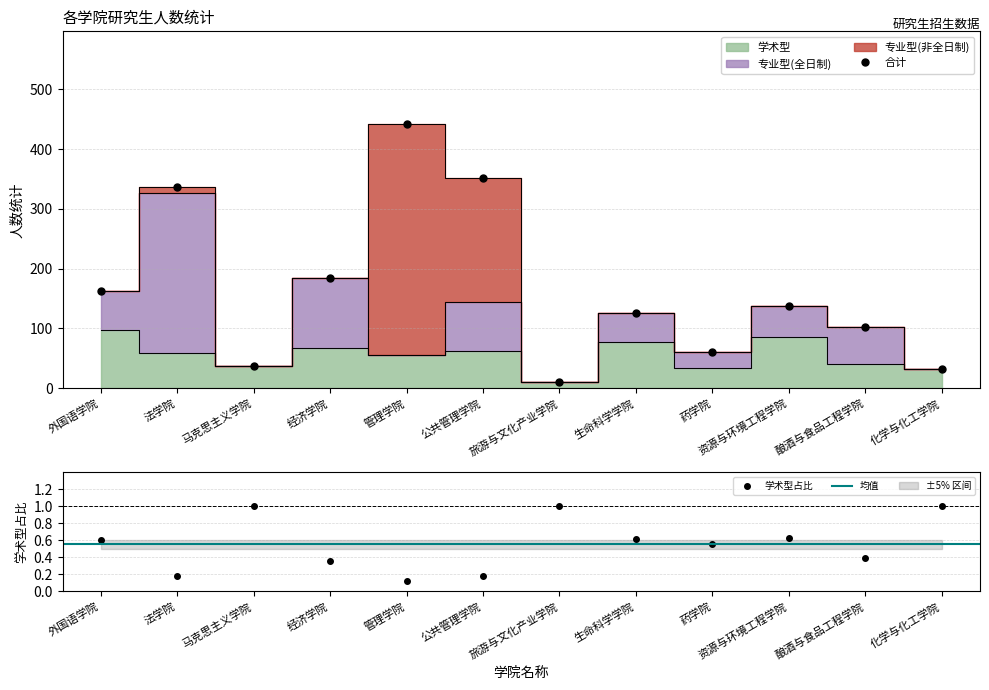

Between which two adjacent categories do 专业型(非全日制) and 学术型 first intersect?

经济学院 and 管理学院